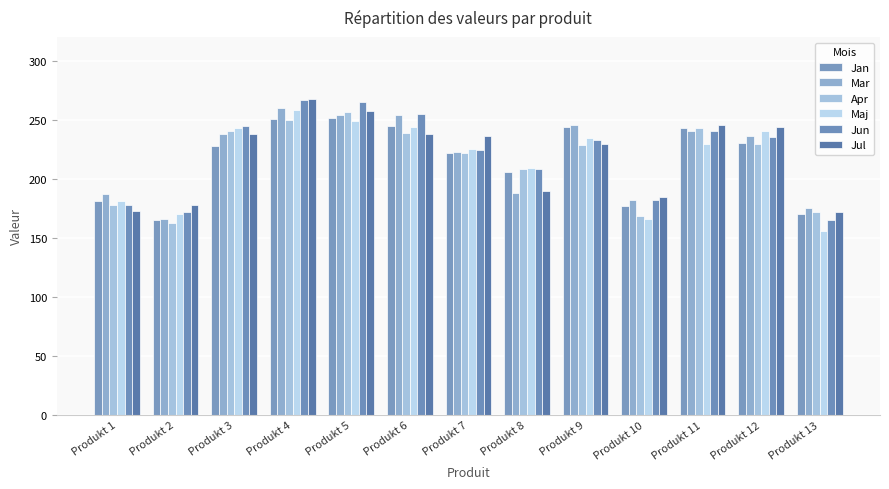

Count the number of data series in this chart.

6